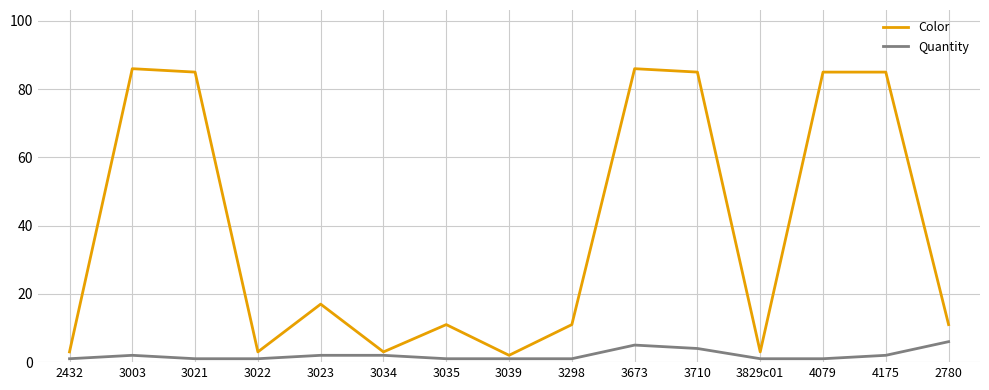

List the series in order of their peak value, highest first.

Color, Quantity